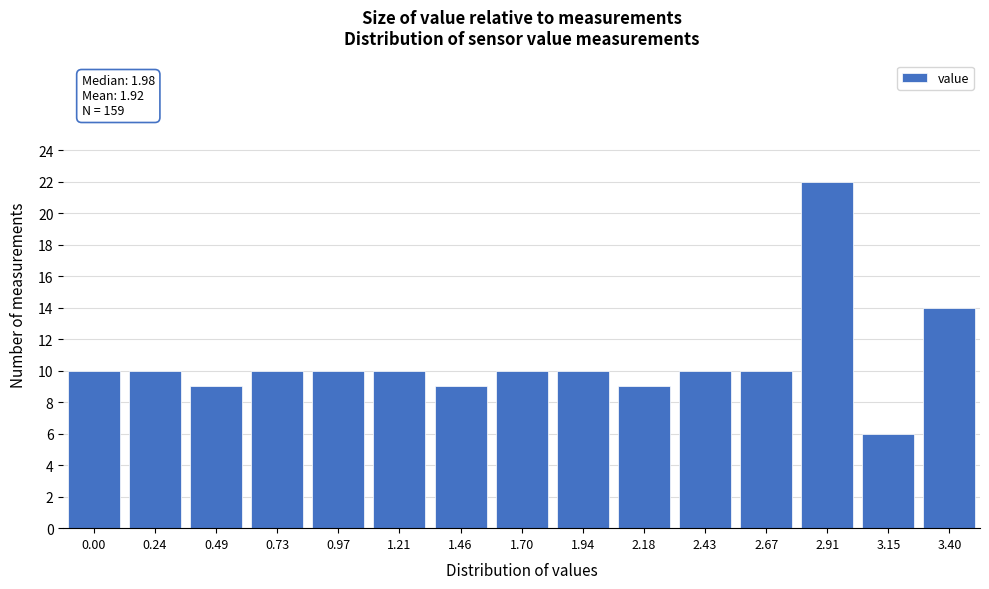

Reading left to right, what are all the values shown in this chart?

0.00=10	0.24=10	0.49=9	0.73=10	0.97=10	1.21=10	1.46=9	1.70=10	1.94=10	2.18=9	2.43=10	2.67=10	2.91=22	3.15=6	3.40=14